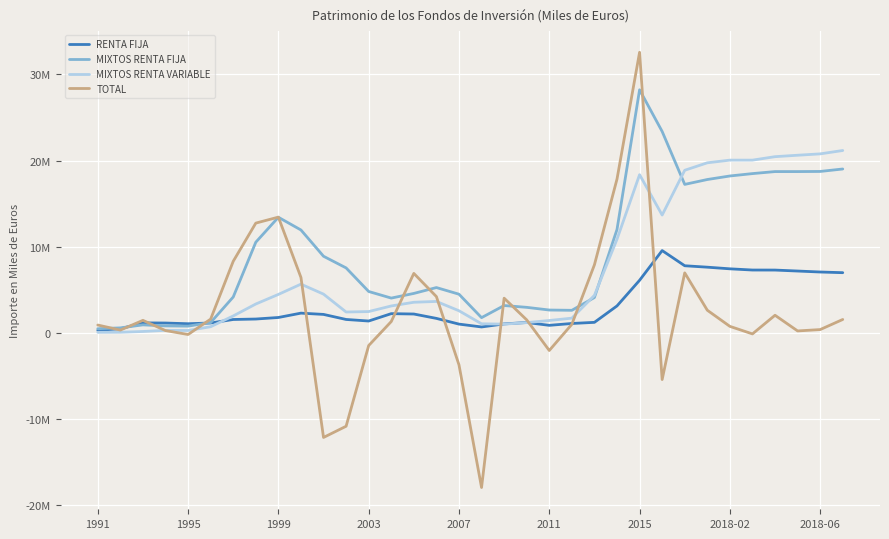

Is this an area chart (filled region under the line)?

No